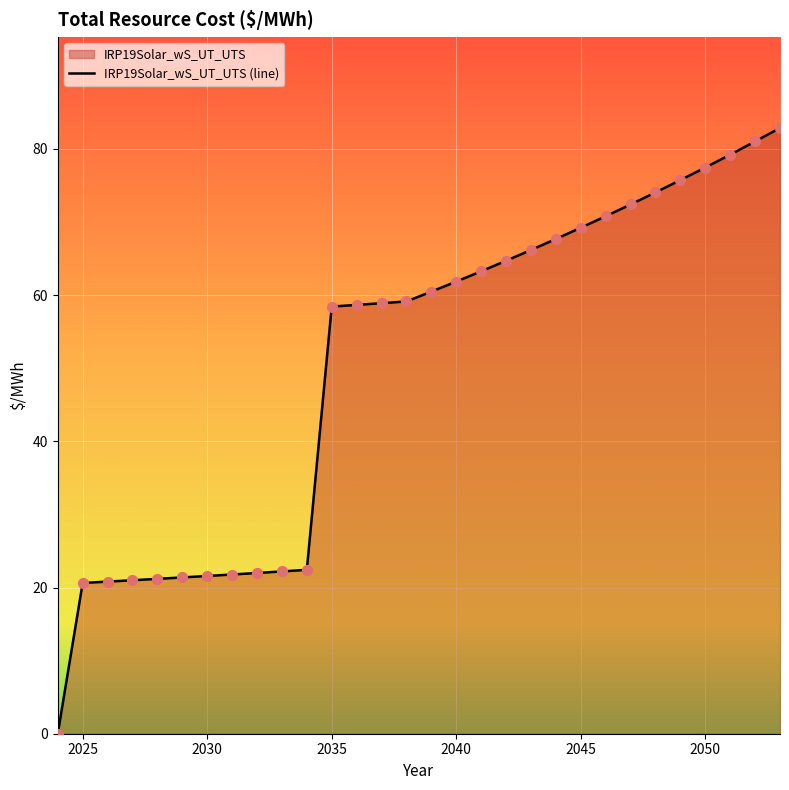

What is the difference between the maximum and minimum values?

82.9